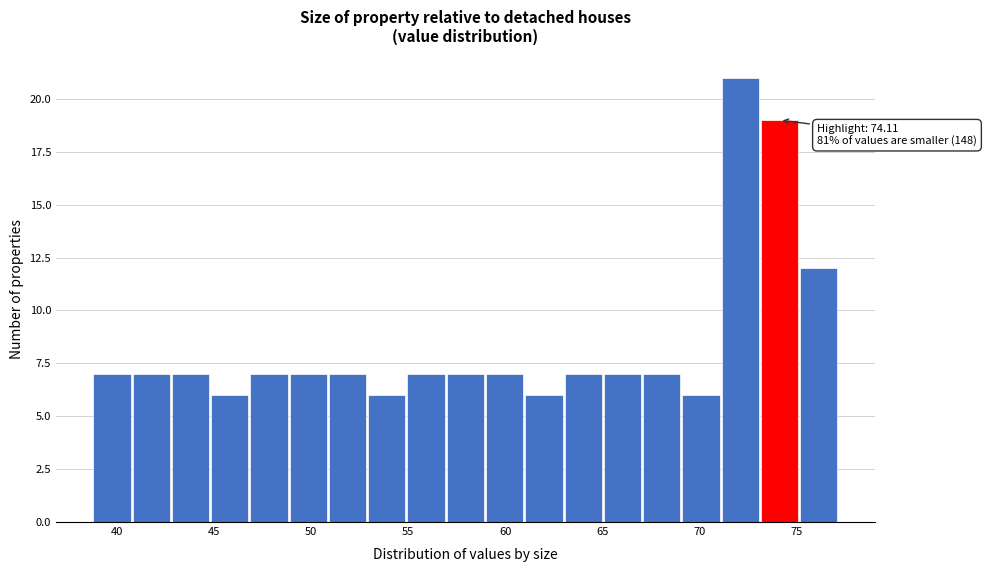

Over which range of the x-axis is the bar tallest?

71 to 73